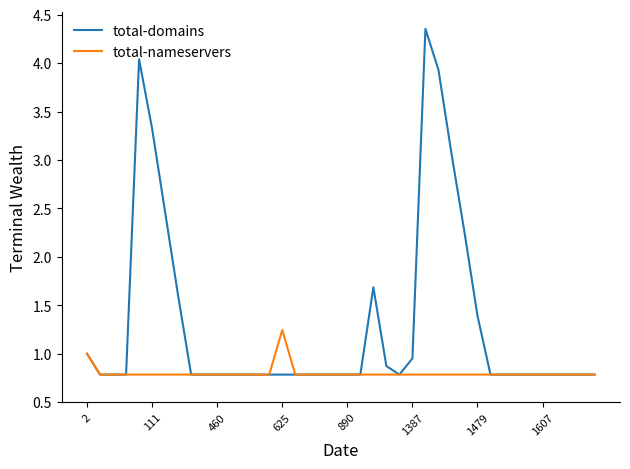

Which series has the widest spread of values?

total-domains